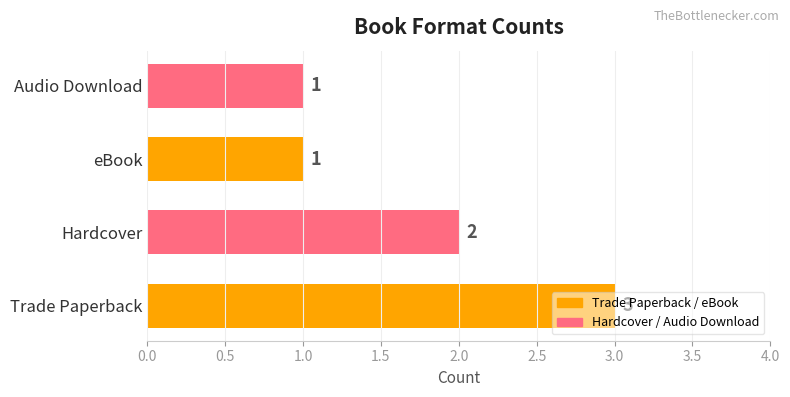

What is the sum of all values?

7